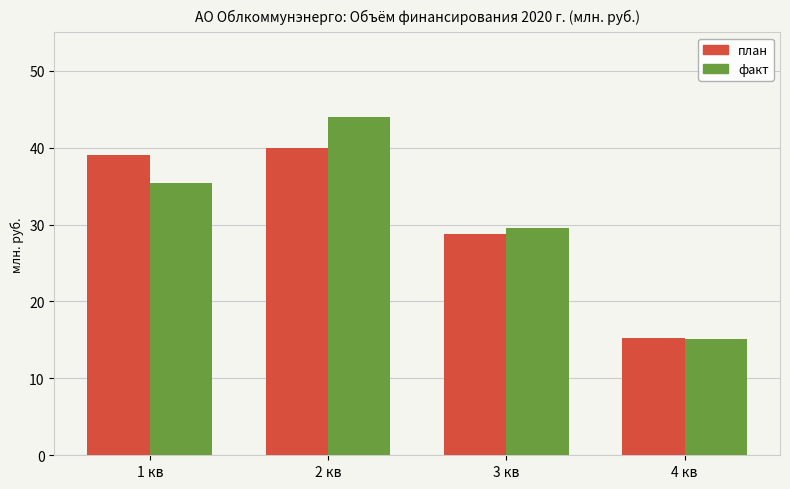

What are all the series names shown in the legend?

план, факт